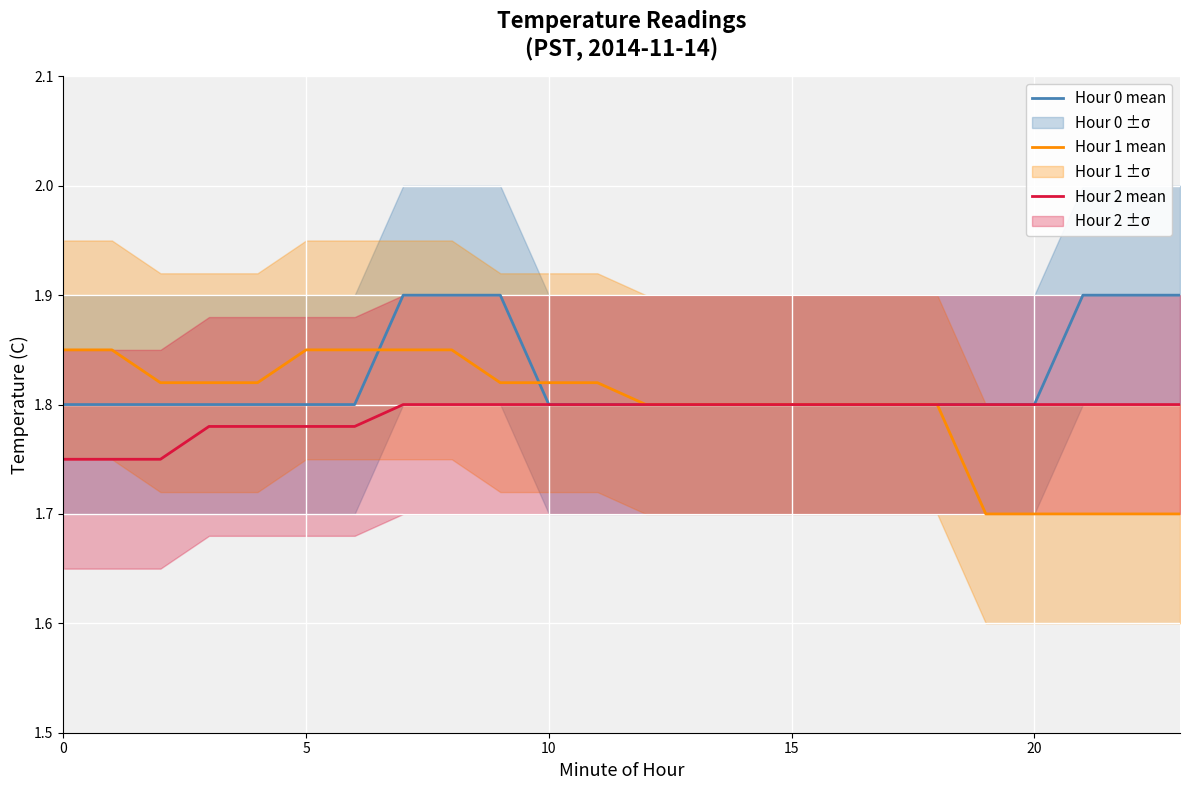

What is the difference between the second highest and second lowest values in the Hour 0 mean series?

0.1